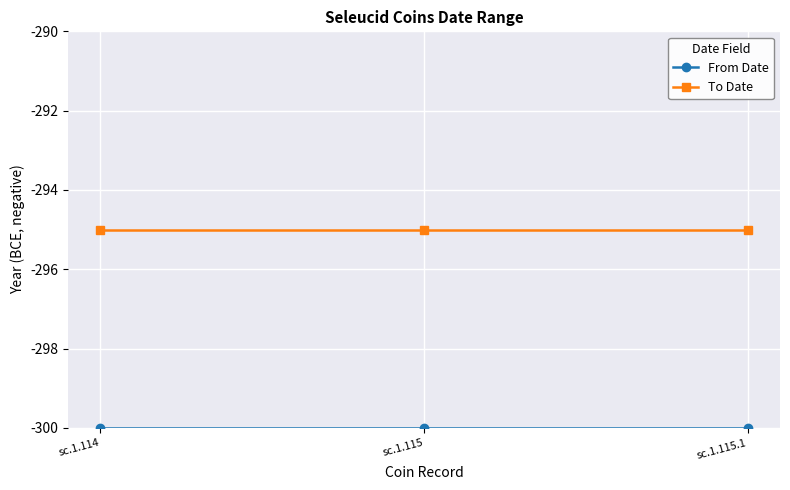

The To Date series shows -86 at sc.1.115. True or false?

False